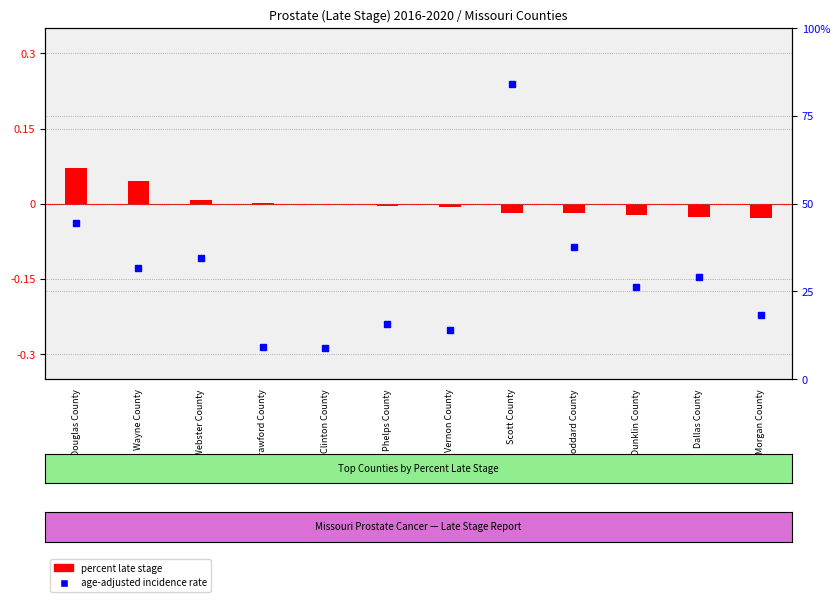

What is the total value across all series at Crawford County?

9.2